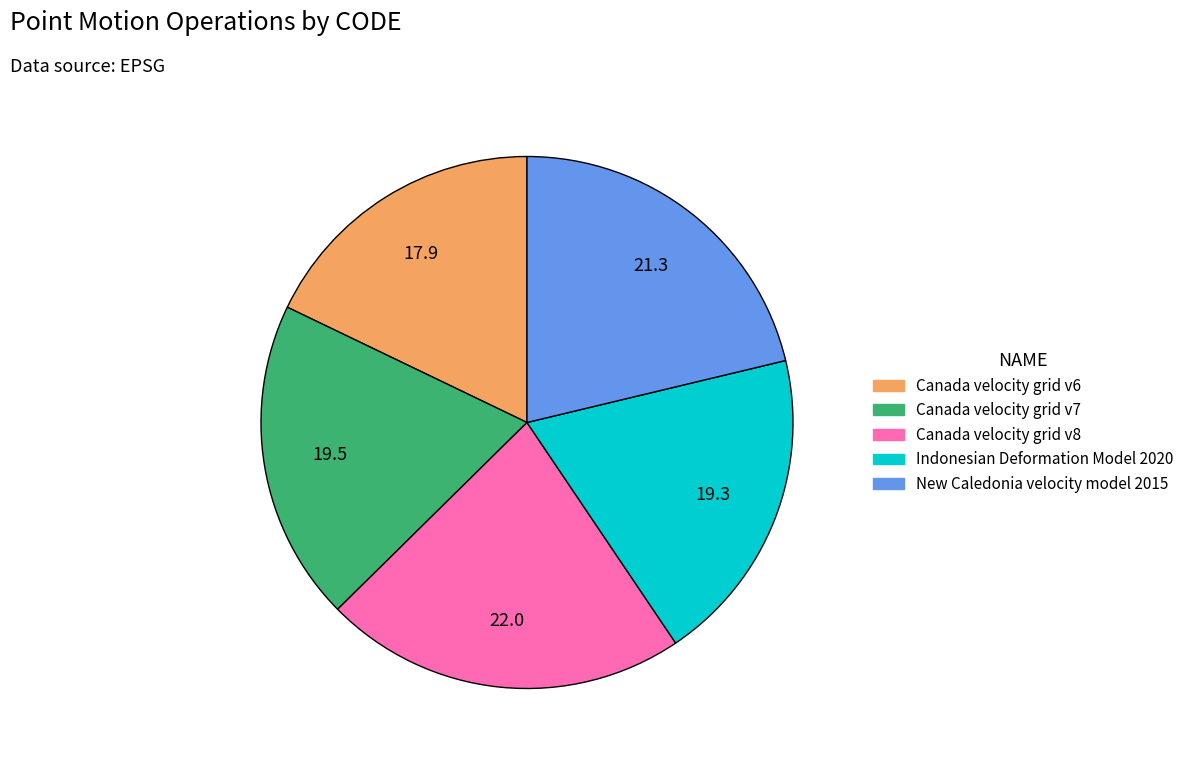

Count the number of slices in the pie.

5